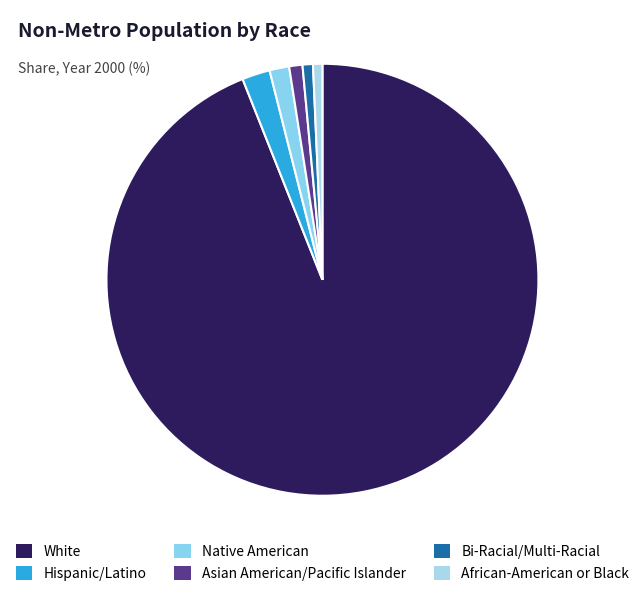

To the nearest percent, what percentage of the pie is Asian American/Pacific Islander?

1%